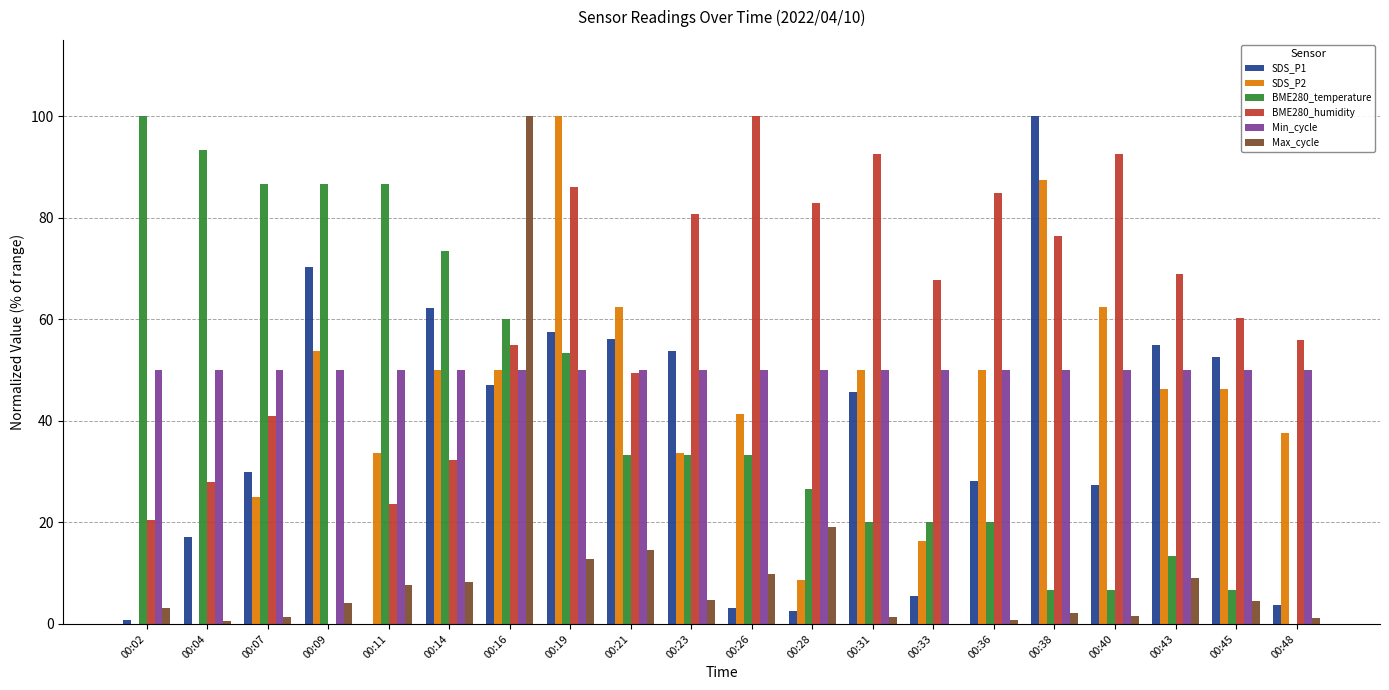

Between 00:04 and 00:16, which series saw the biggest shift?

Max_cycle